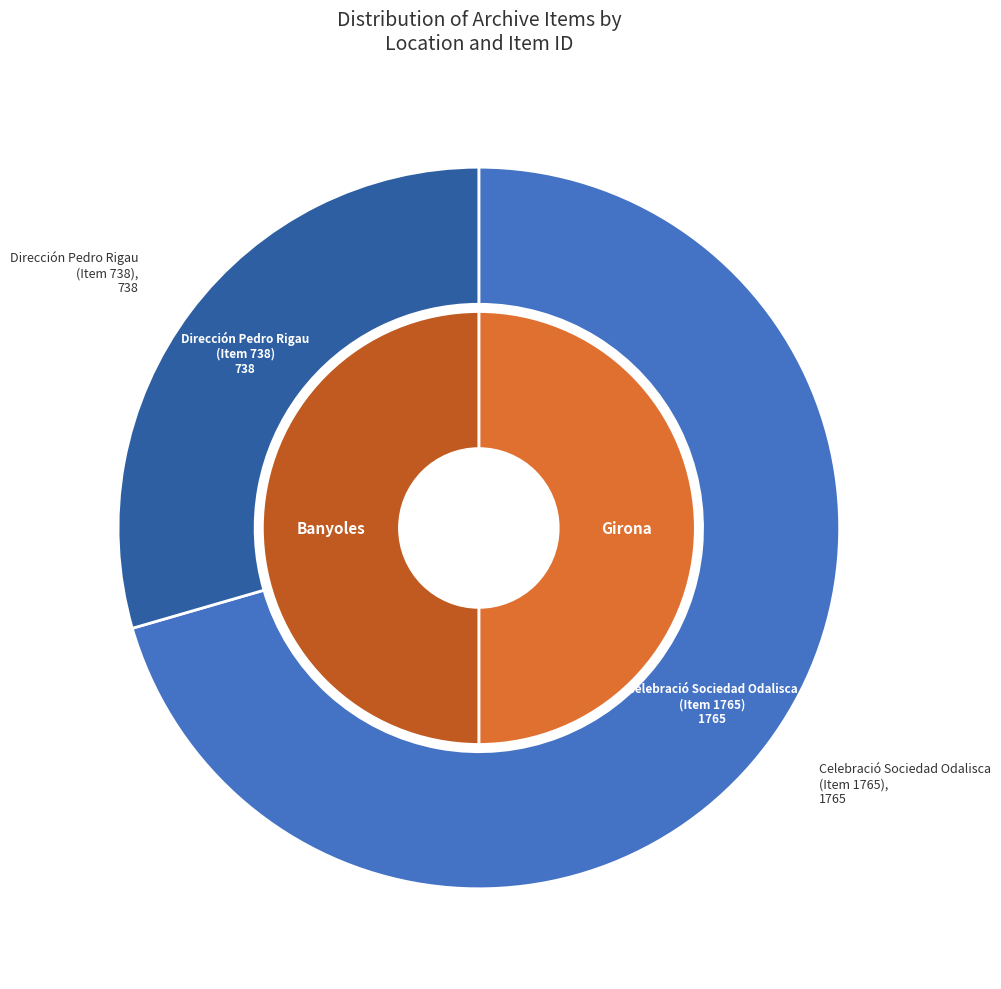

Which slice is the largest?

Celebració Sociedad Odalisca